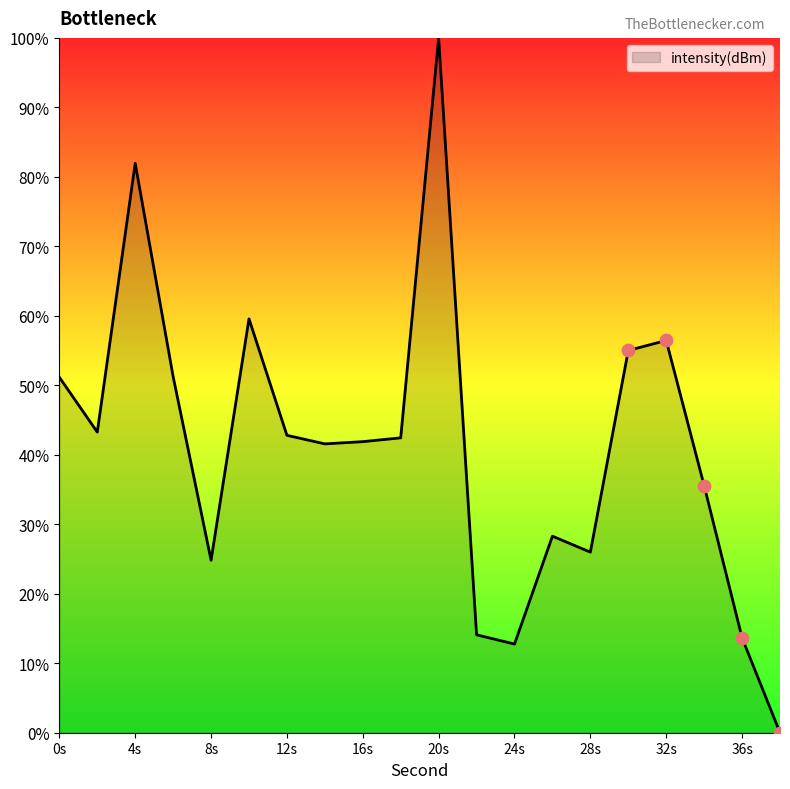

What is the greatest value displayed?

100.0